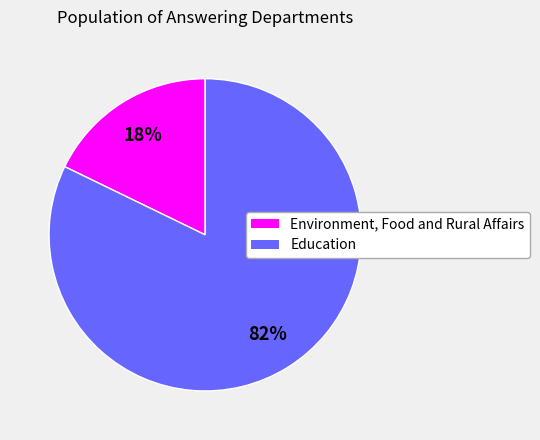

Is the sum of Environment, Food and Rural Affairs and Education greater than half?

Yes